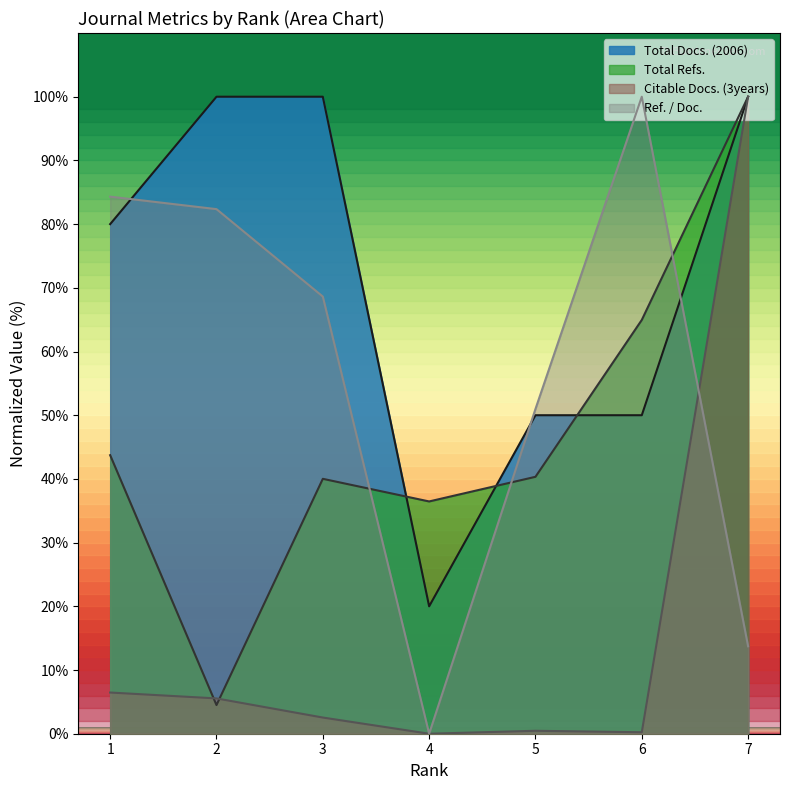

At which category is the sum across all series the highest?

7